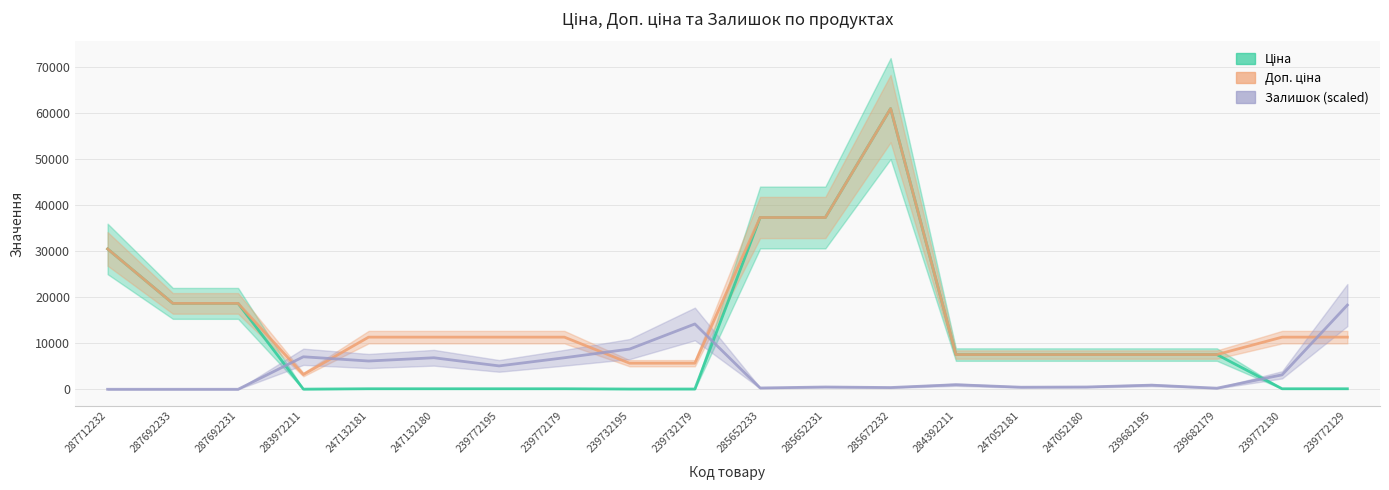

Is the value of Ціна at 239682195 greater than the value of Залишок (scaled) at 247052180?

Yes